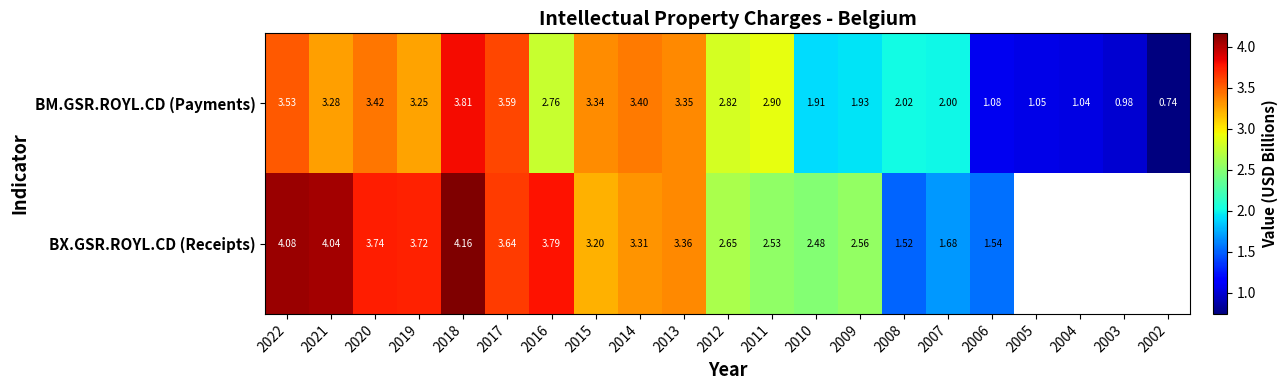

At 2008, list the series in order from largest to smallest.

BM.GSR.ROYL.CD (Payments), BX.GSR.ROYL.CD (Receipts)